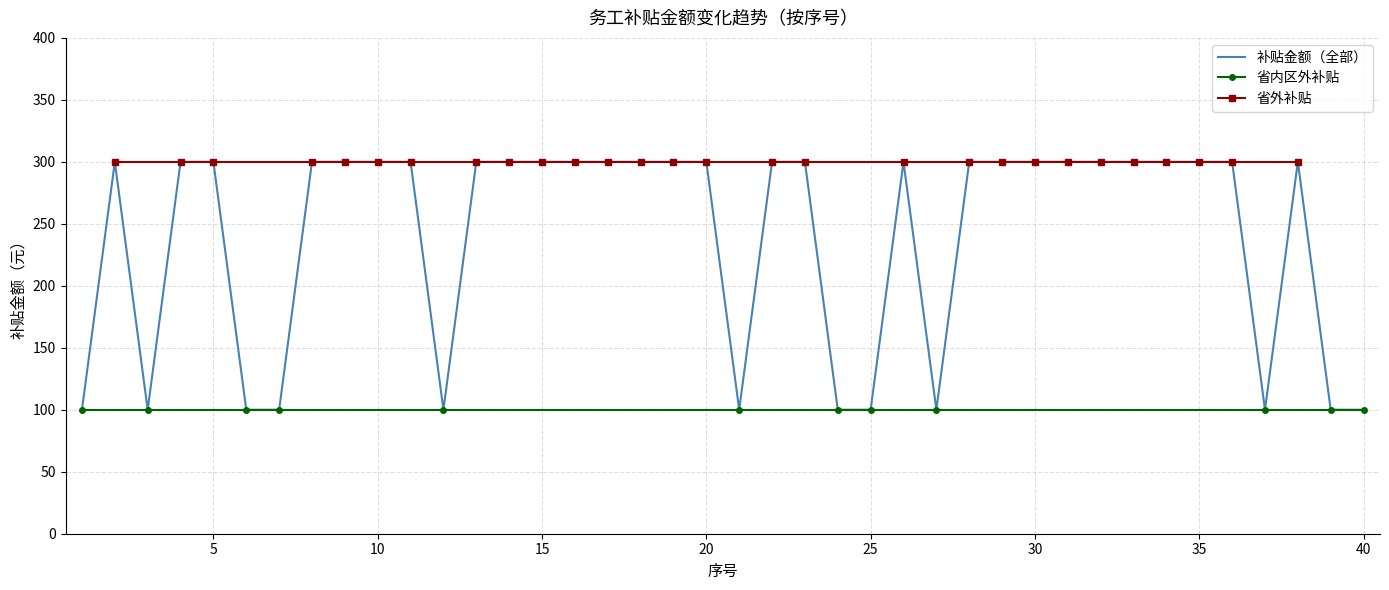

The 省外补贴 series shows 166 at 1. True or false?

False